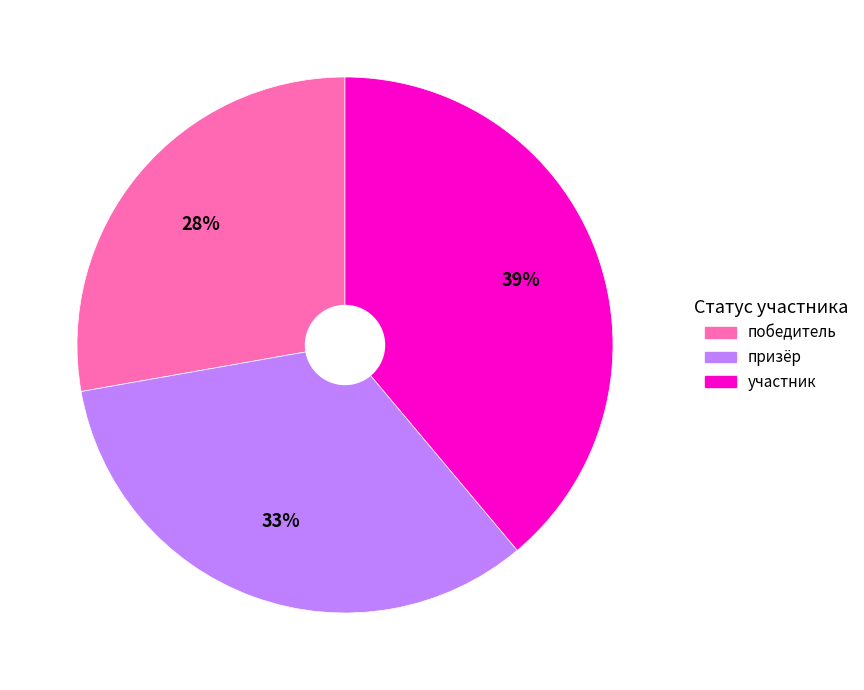

To the nearest percent, what portion does призёр represent?

33%